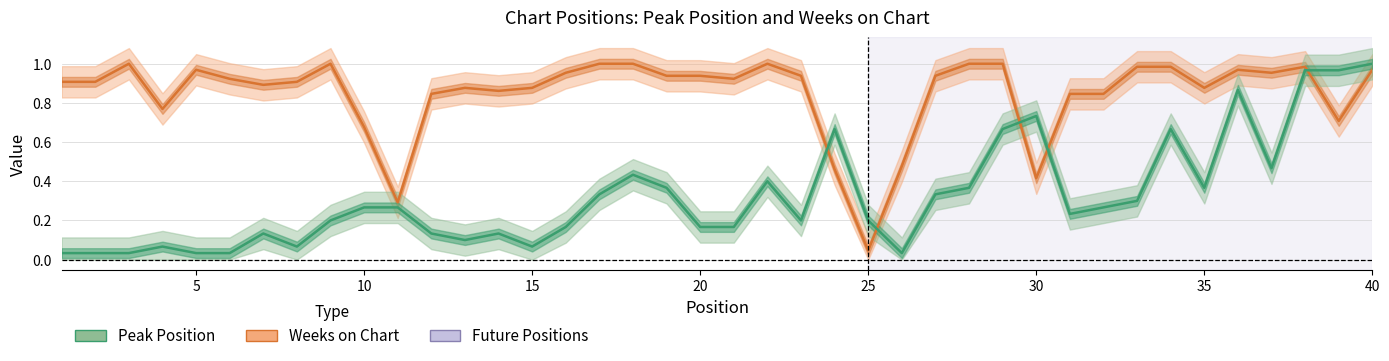

Count the number of data series in this chart.

2